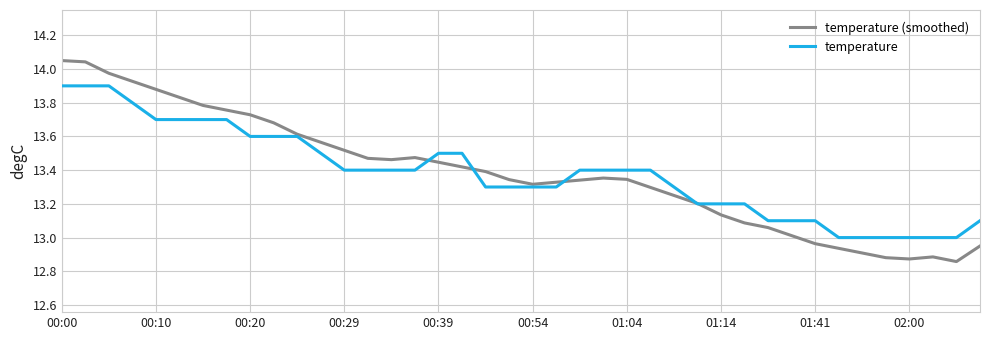

What are all the series names shown in the legend?

temperature (smoothed), temperature